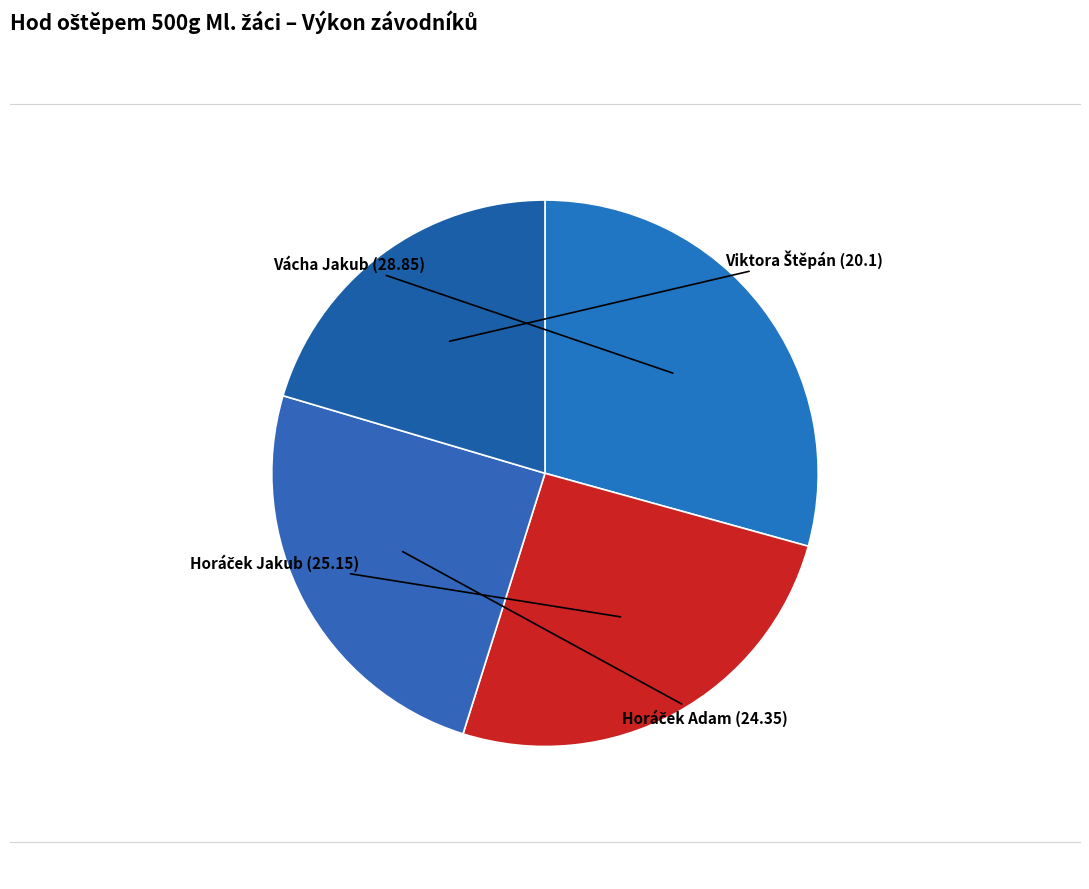

Is it true that Vácha Jakub is 41% of the pie?

False